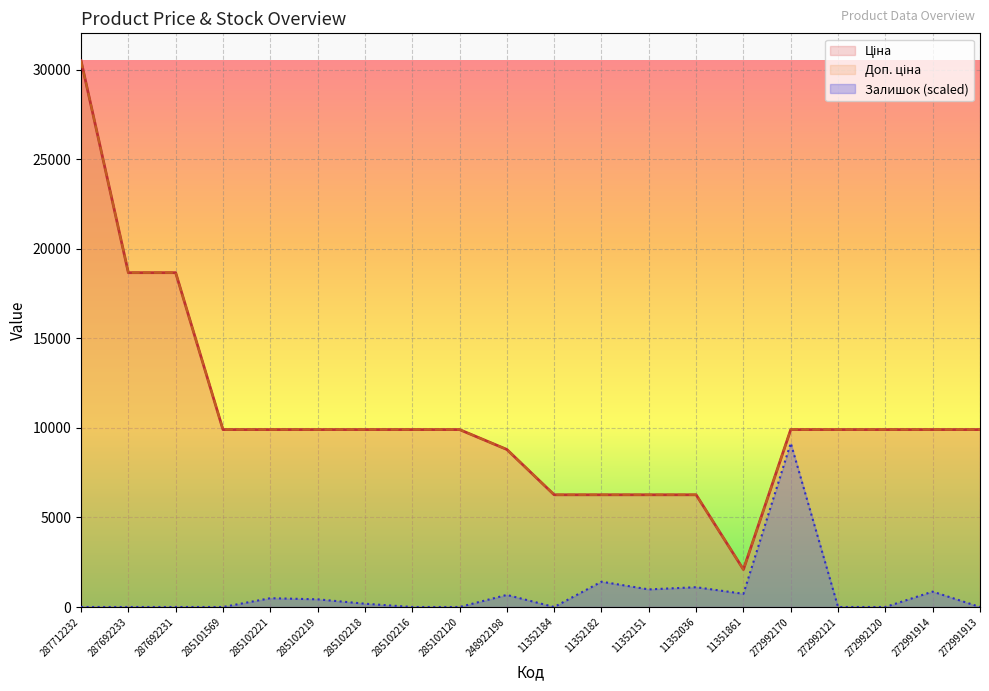

List the labels in order of Залишок value, largest first.

272992170, 11352182, 11352036, 11352151, 272991914, 11351861, 248922198, 285102221, 285102219, 285102218, 287712232, 287692233, 287692231, 285101569, 285102216, 285102120, 11352184, 272992121, 272992120, 272991913